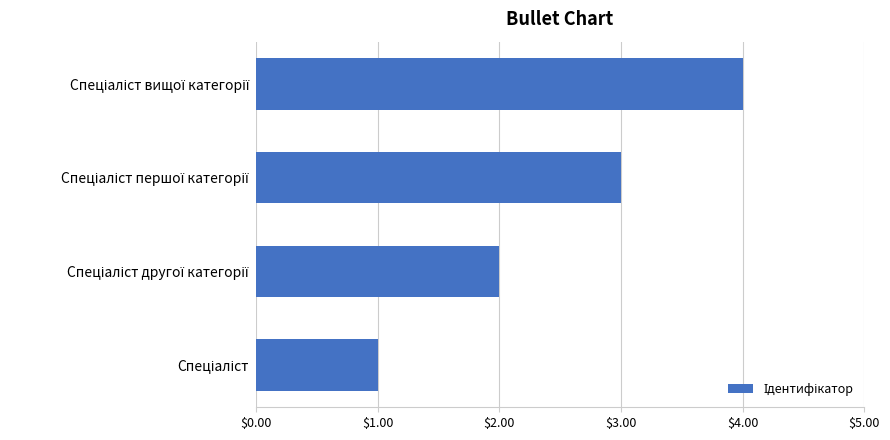

What is the greatest value displayed?

4